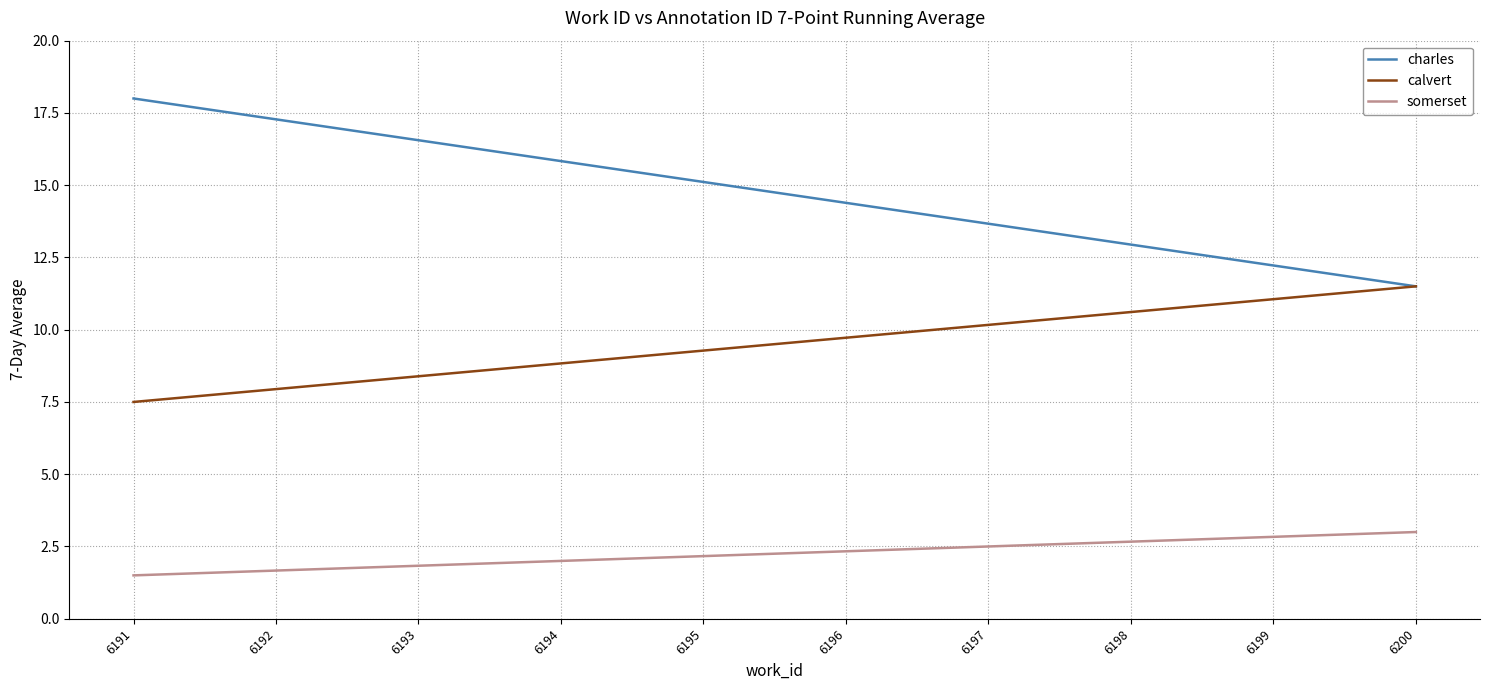

What is the sum of all somerset values?

22.5